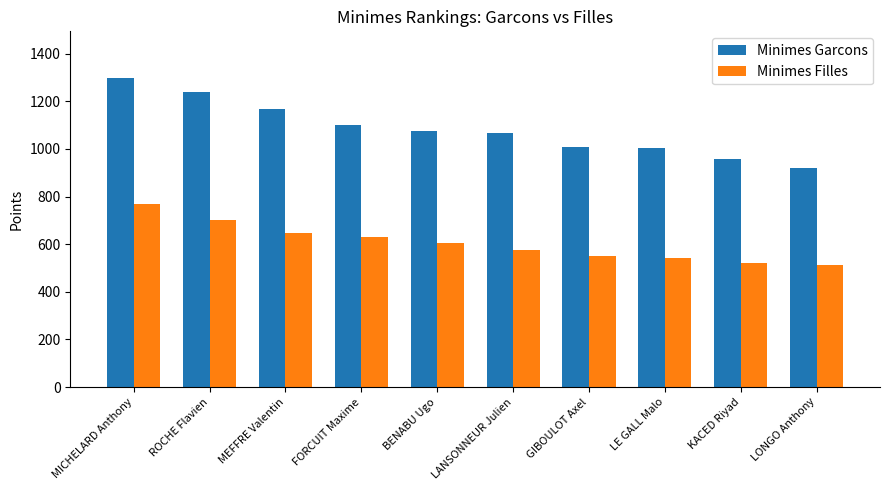

What are all the series names shown in the legend?

Minimes Garcons, Minimes Filles